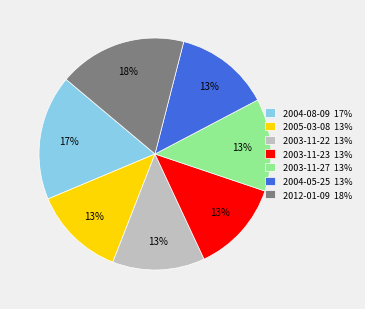

Does 2003-11-27 13% account for over 50% of the chart?

No